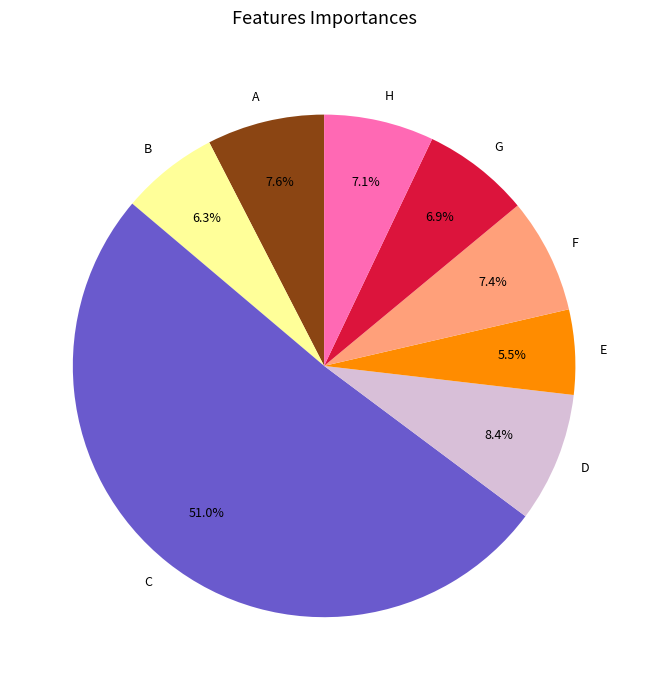

Is C the majority of the pie?

Yes